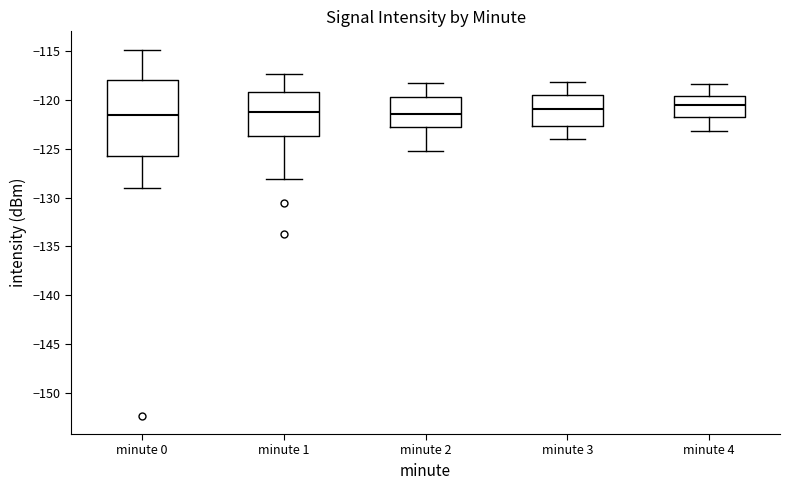

Reading left to right, transcribe this box plot: for each box, give where its median line is, the range the box spans, and where its two whiskers end, as read against the y-axis. The values are not printed on the chart, so give them approximately, as read against the axis.

minute 0: median -121.5, box -125.5 to -118.0, whiskers -129.0 to -115.0
minute 1: median -121.0, box -123.5 to -119.0, whiskers -128.0 to -117.5
minute 2: median -121.5, box -122.5 to -119.5, whiskers -125.0 to -118.5
minute 3: median -121.0, box -122.5 to -119.5, whiskers -124.0 to -118.0
minute 4: median -120.5, box -121.5 to -119.5, whiskers -123.0 to -118.5